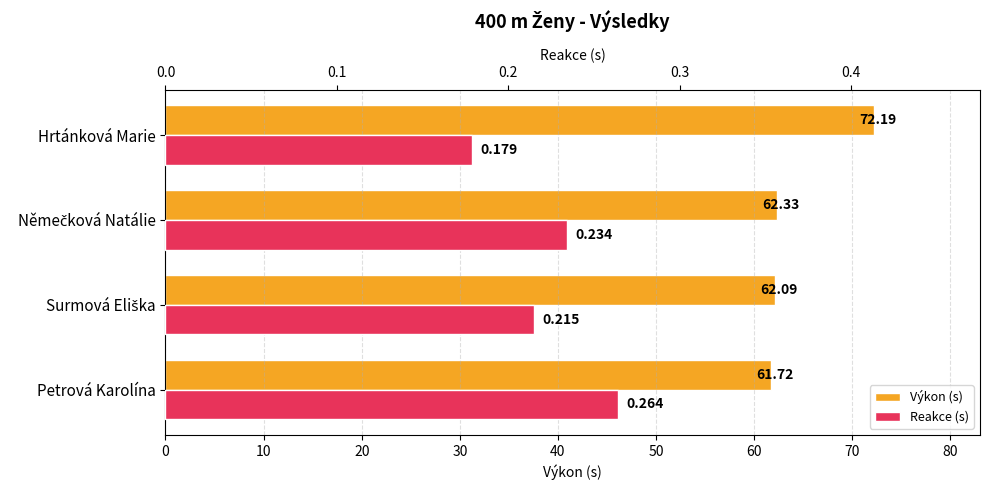

Reading left to right, what are all the values shown in this chart?

Výkon (s): 61.7	62.1	62.3	72.2
Reakce (s): 0.3	0.2	0.2	0.2